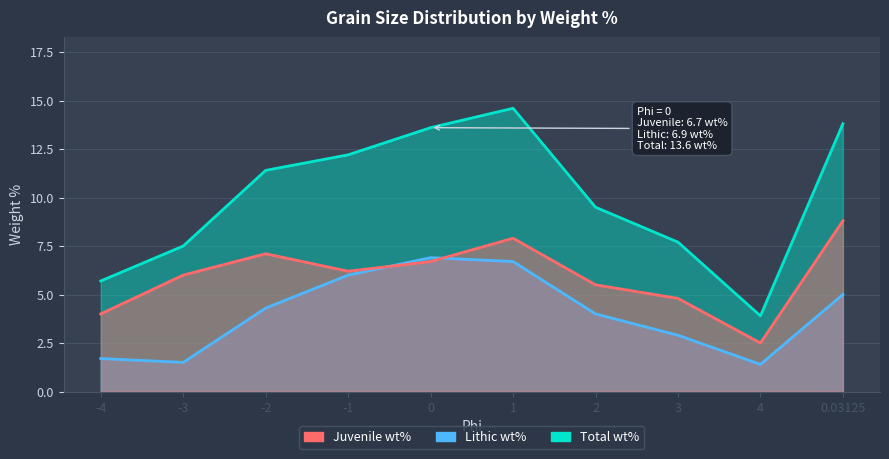

Where is Lithic wt% nearest to the value 4?

2